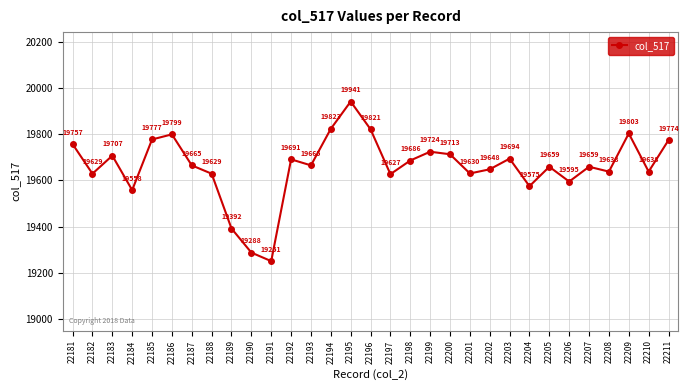

Which label corresponds to the largest value in the chart?

22195